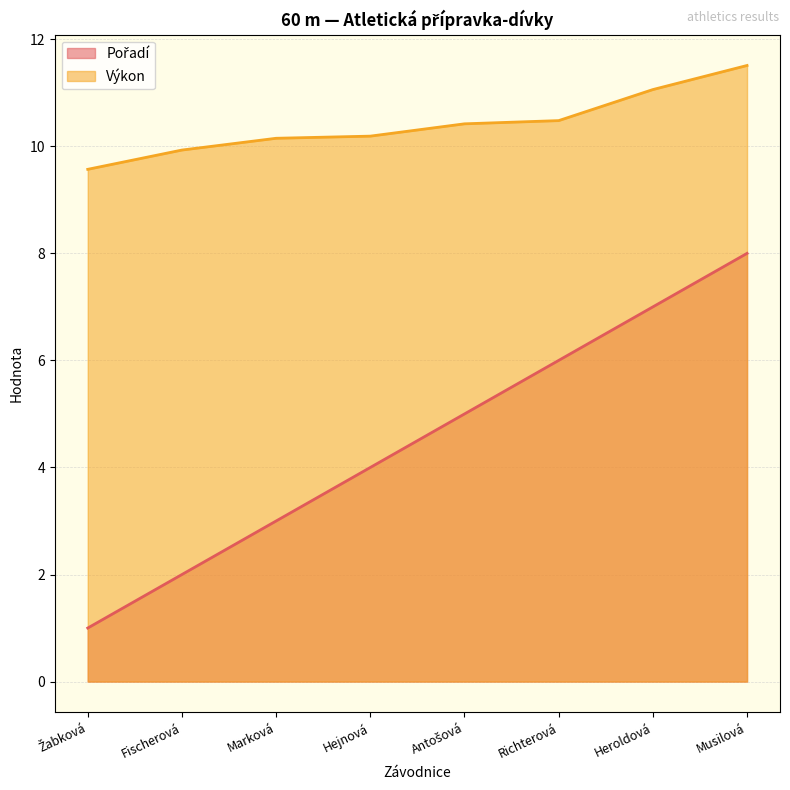

How many lines are shown in the chart?

2